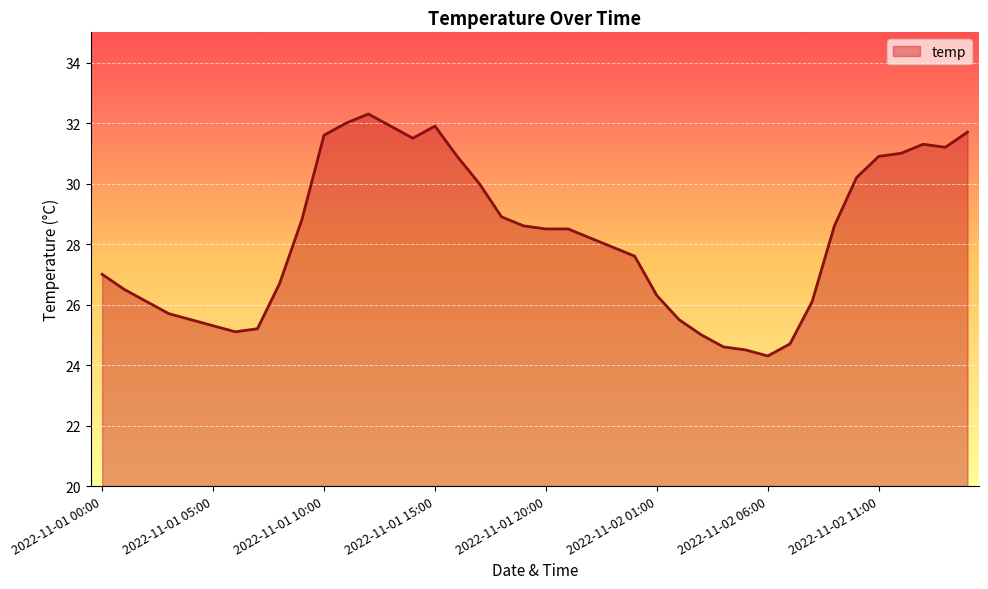

What is the greatest value displayed?

32.3